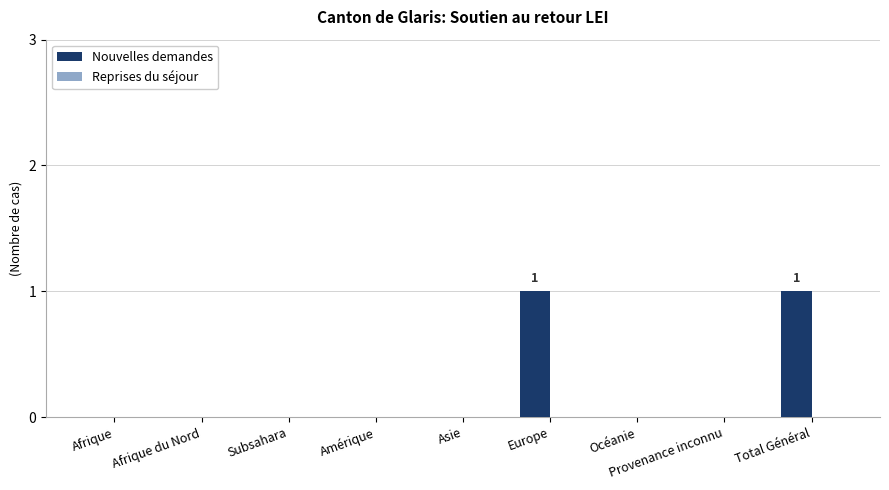

The chart shows a value of 1 at Afrique. True or false?

False